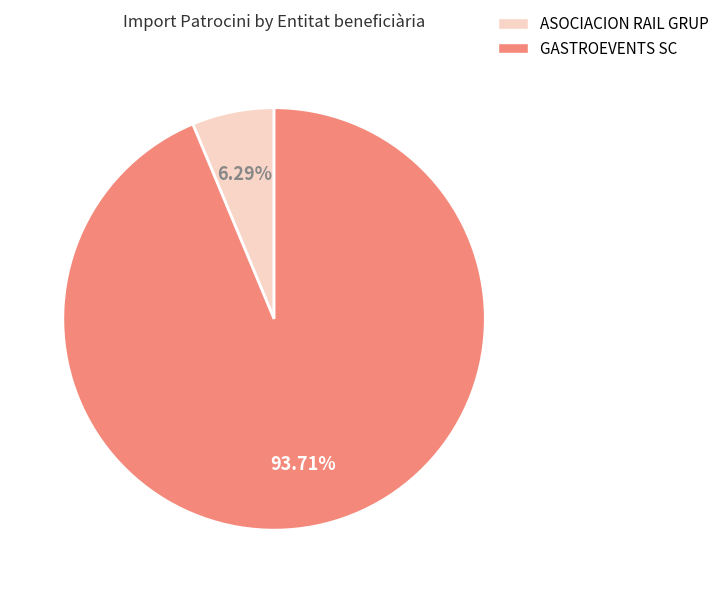

Approximately how many times larger is the value at GASTROEVENTS SC compared to ASOCIACION RAIL GRUP?

14.9